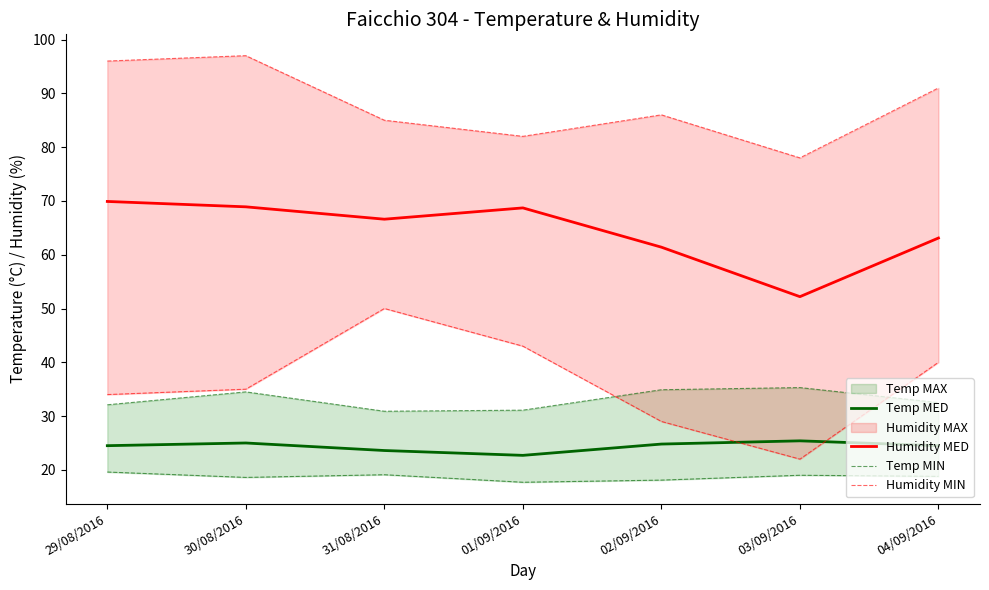

Which category has the highest value across all series?

30/08/2016